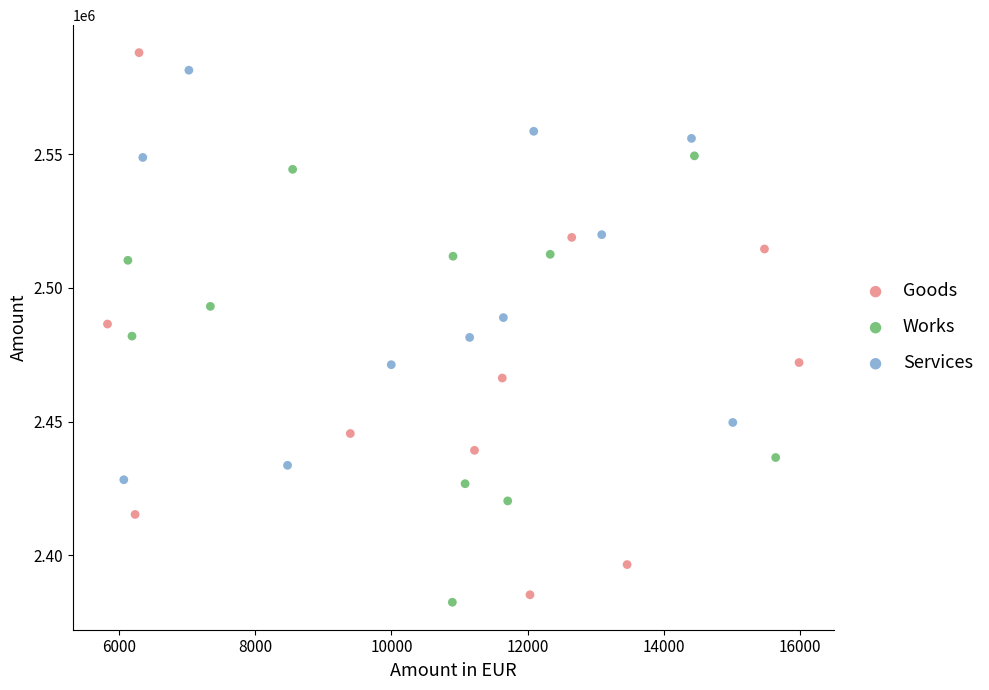

Which series has the largest Y range (max minus min)?

Goods